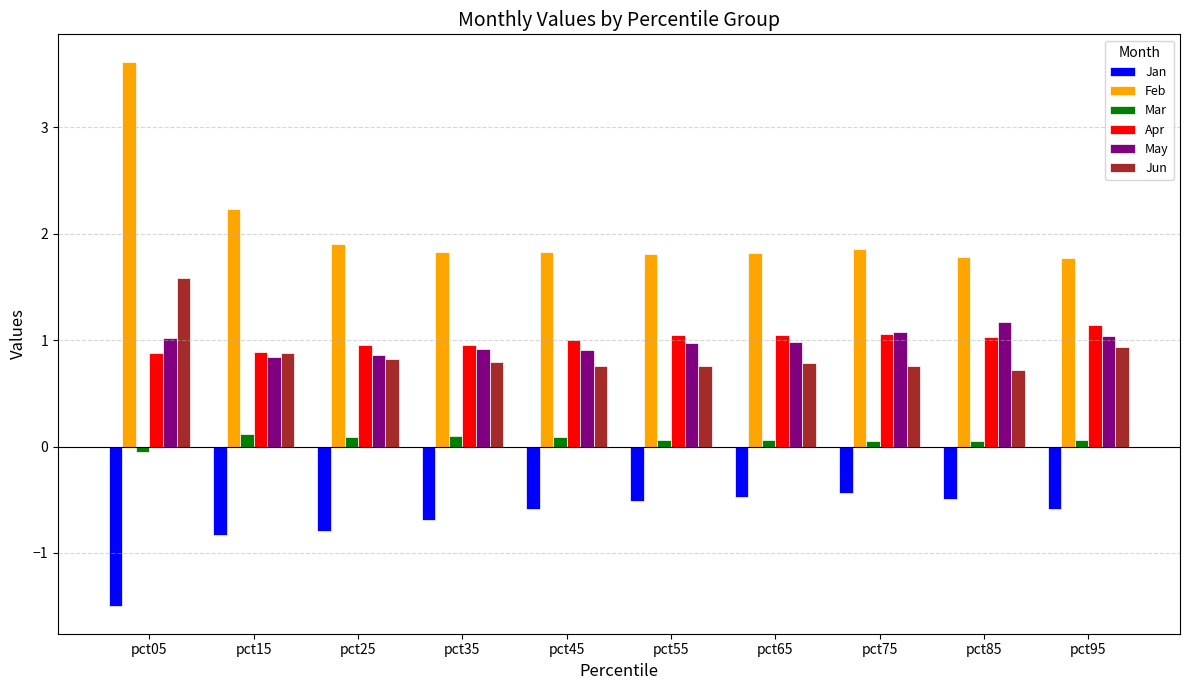

Are the bars horizontal?

No